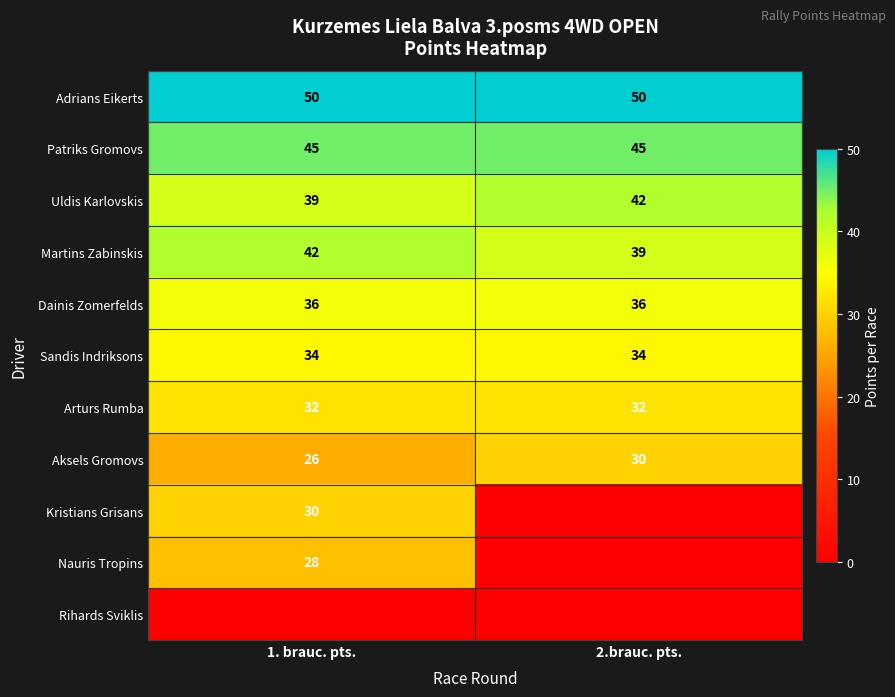

Where is Uldis Karlovskis nearest to the value 40?

1. brauc. pts.